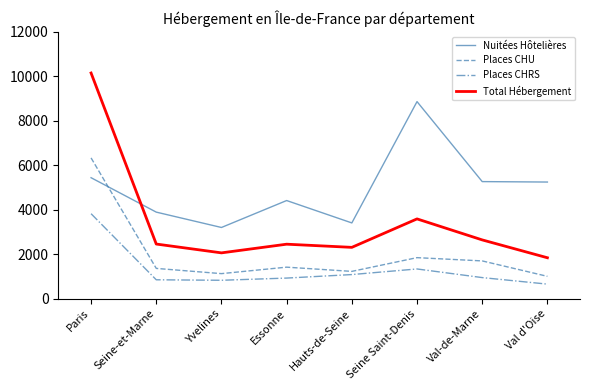

True or false: Places CHRS has a value of 1549 at Essonne.

False